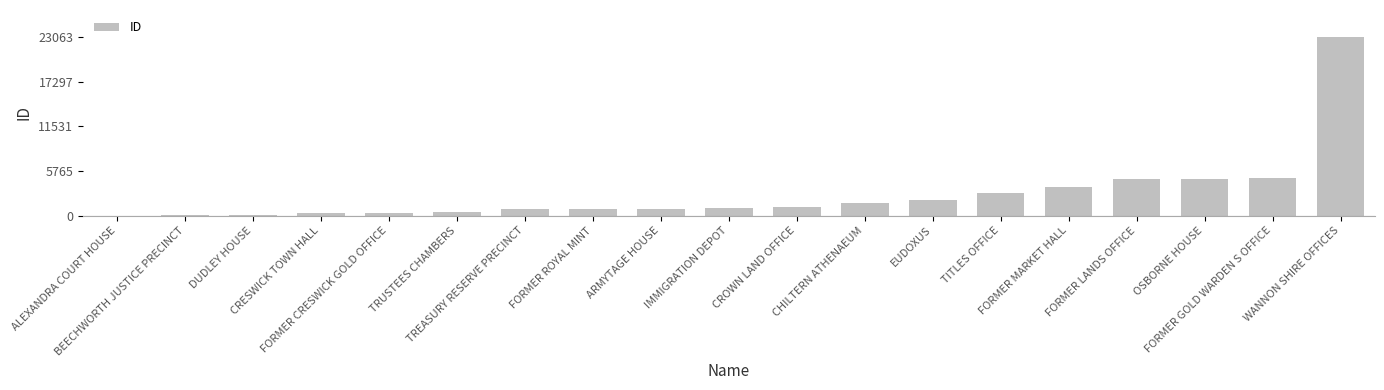

What is the change in value from FORMER ROYAL MINT to IMMIGRATION DEPOT?

+96